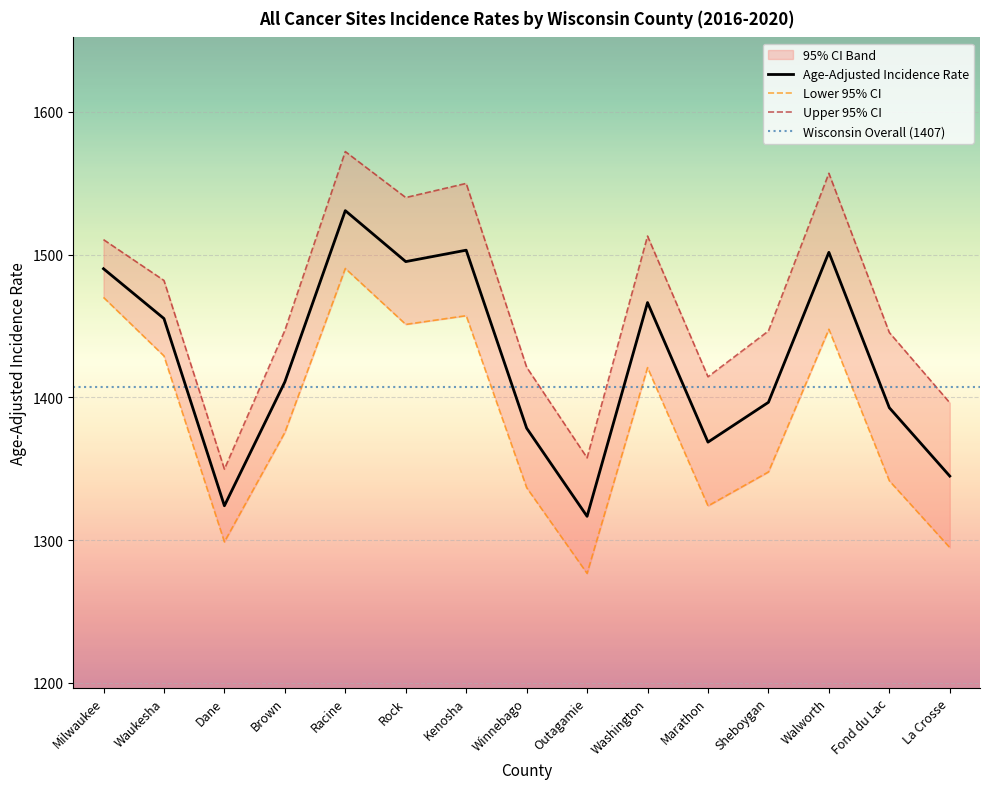

What is the value of the Age-Adjusted Incidence Rate point at the 9th from the left?

1316.6